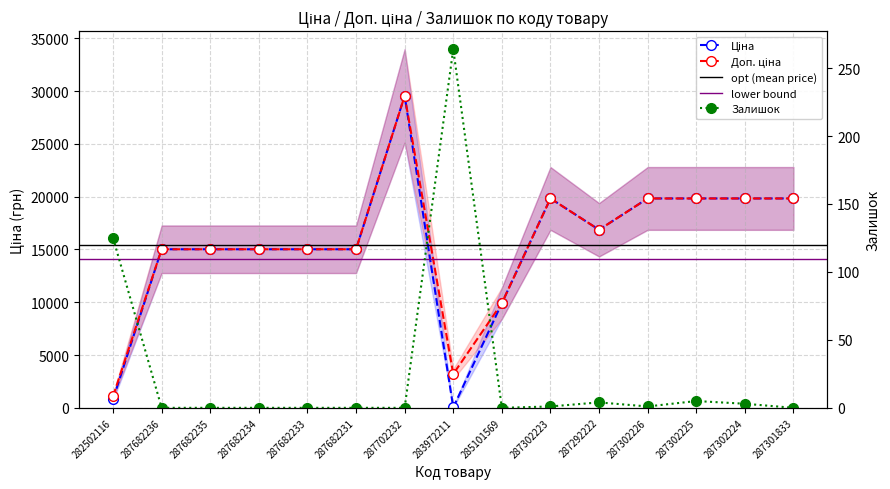

Which series ends up on top after the final intersection of Ціна and Залишок?

Ціна